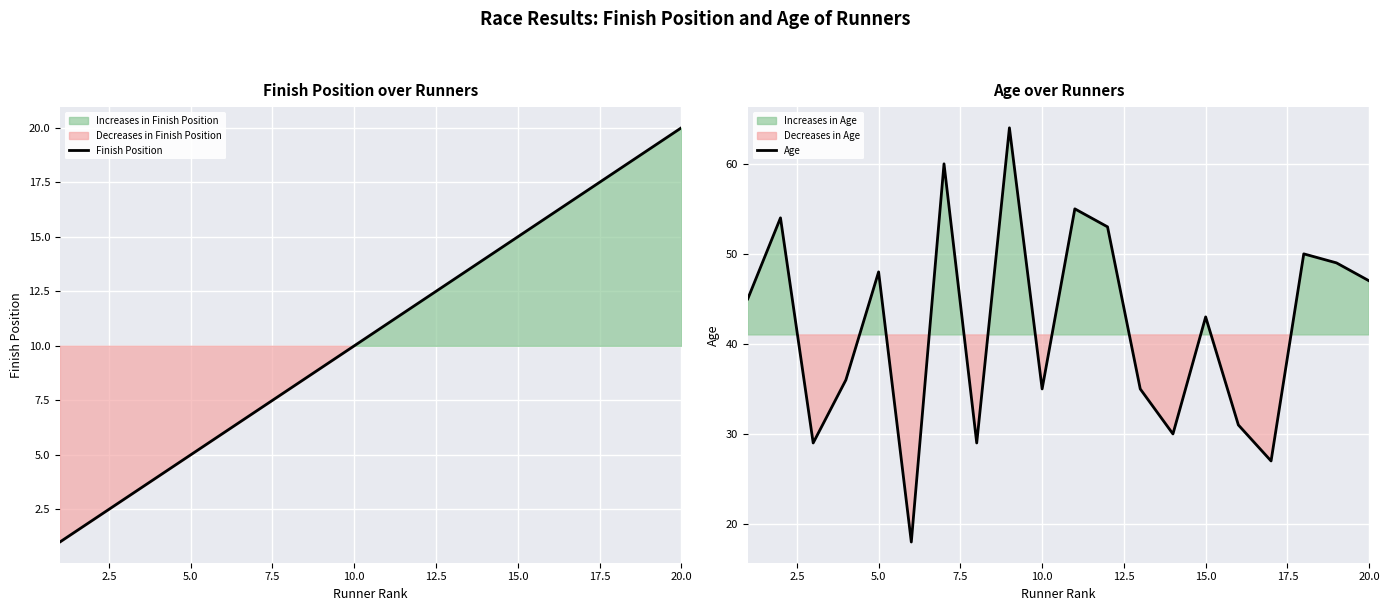

What is the minimum value for Finish Position?

1